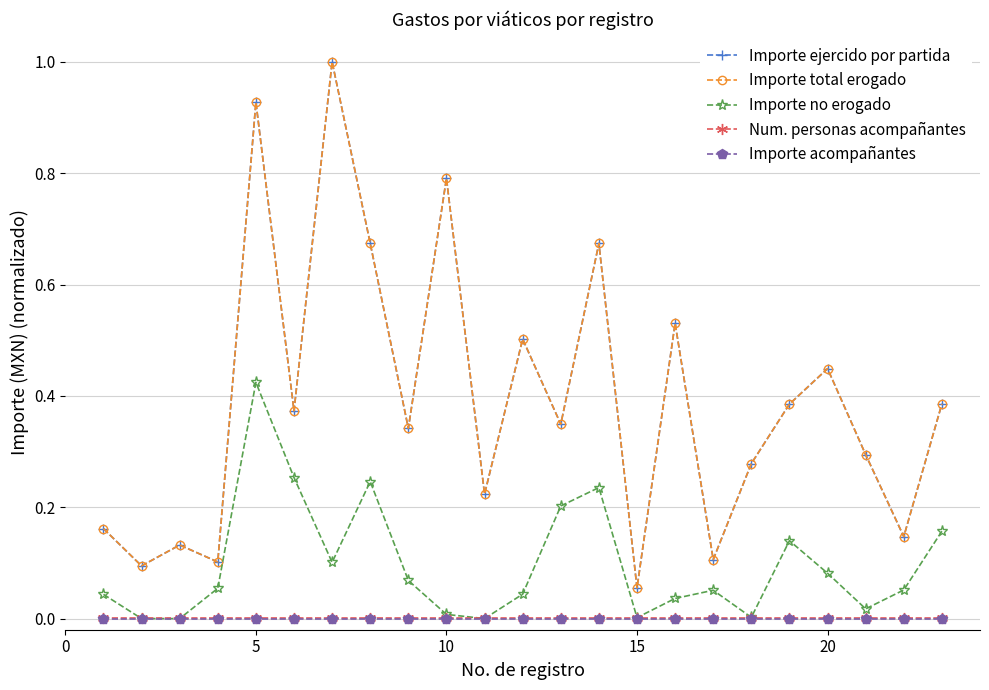

List the series in order of their peak value, lowest first.

Importe acompañantes, Num. personas acompañantes, Importe no erogado, Importe ejercido por partida, Importe total erogado